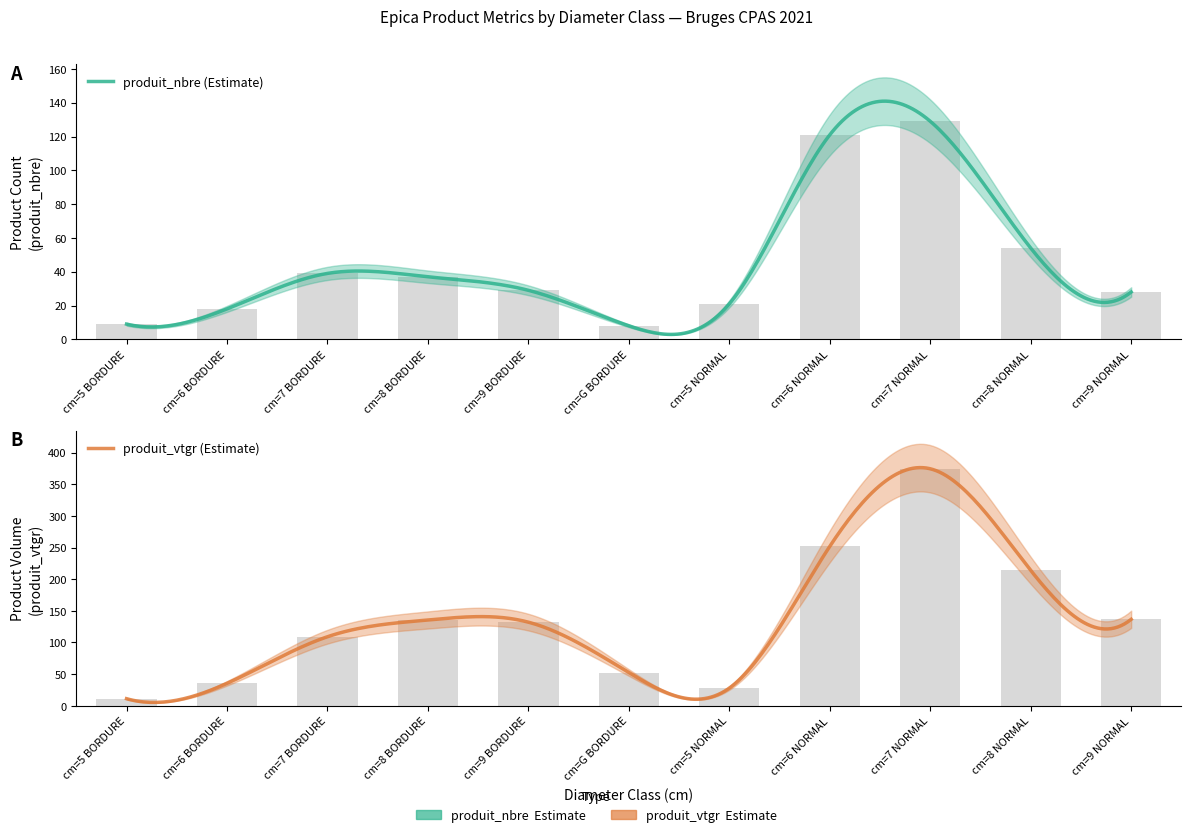

How many data points does each series have?

11